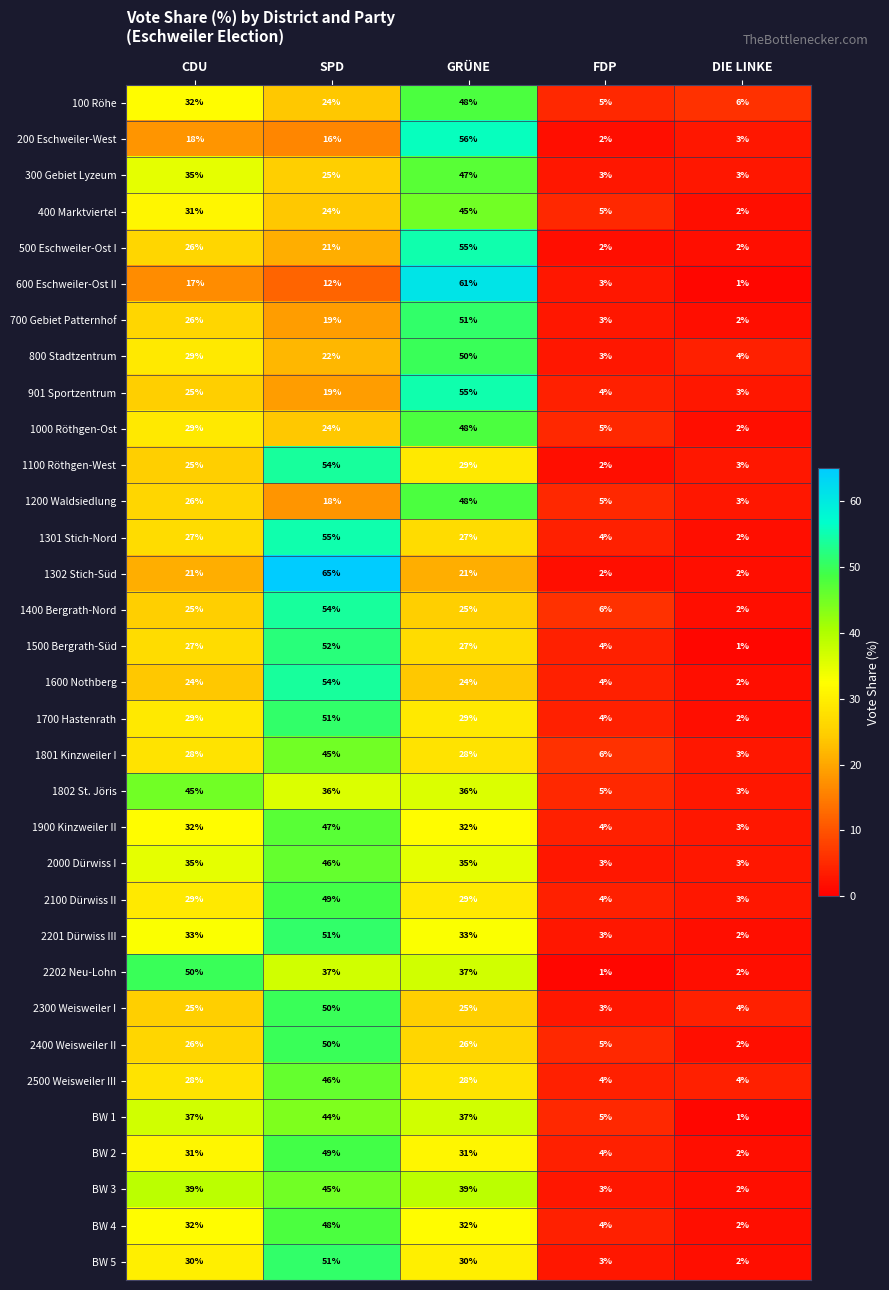

How many categories are shown in the chart?

5